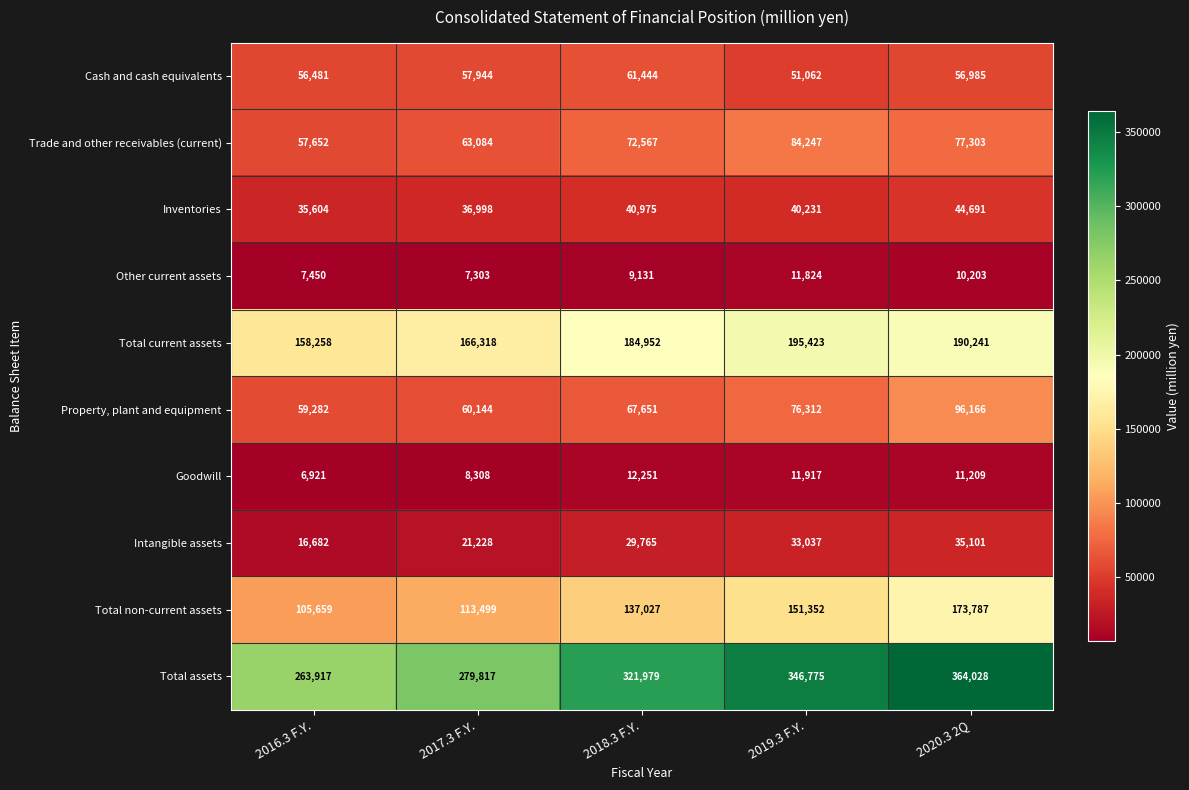

True or false: Goodwill has a value of 13448 at 2017.3 F.Y..

False